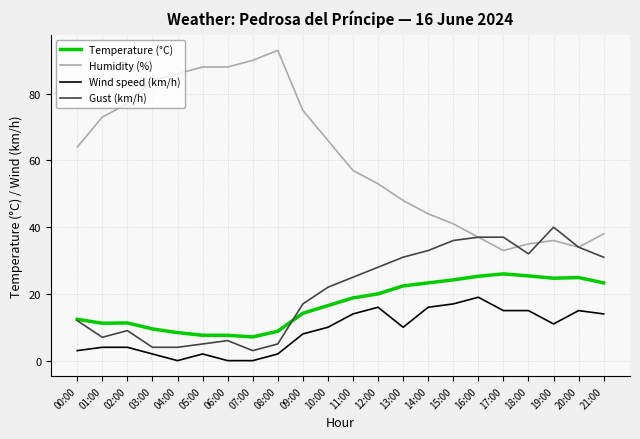

What are all the series names shown in the legend?

Temperature (°C), Humidity (%), Wind speed (km/h), Gust (km/h)